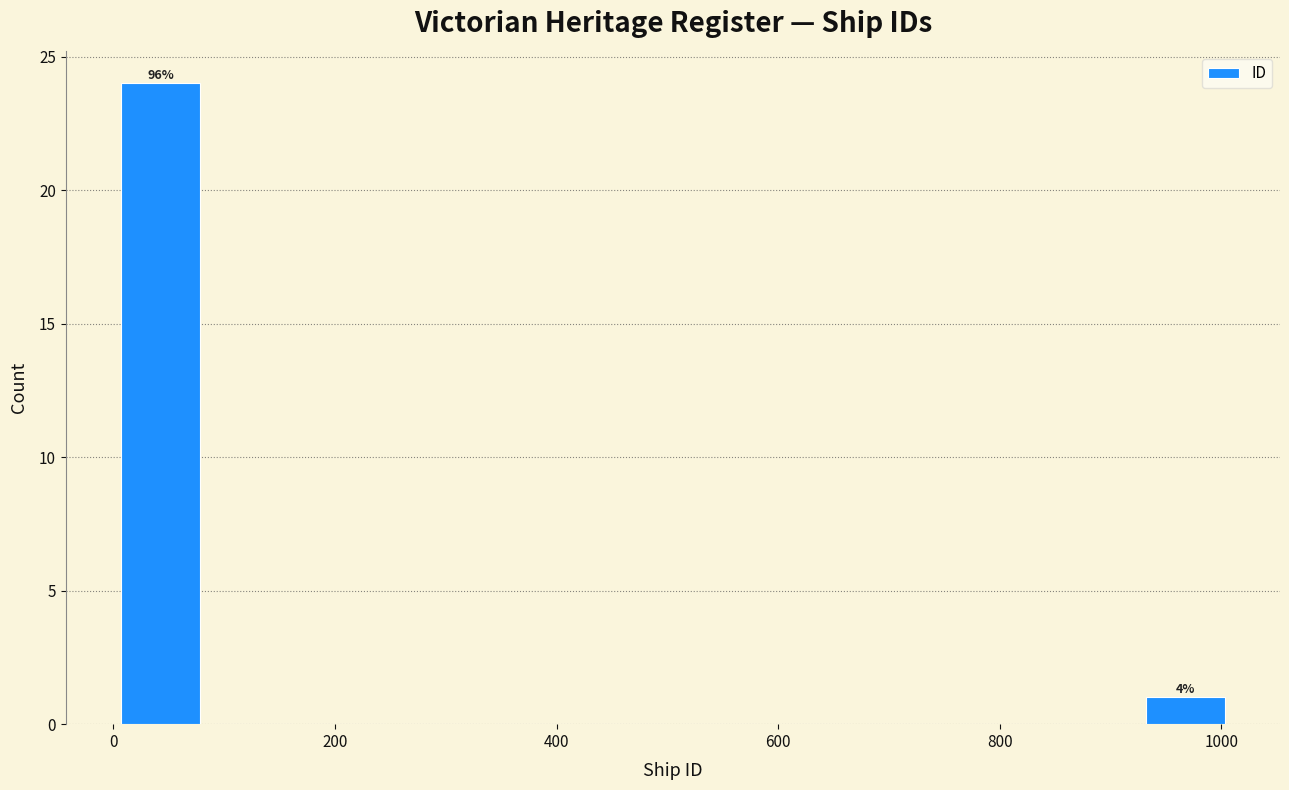

Which range on the x-axis has the tallest bar?

0 to 80